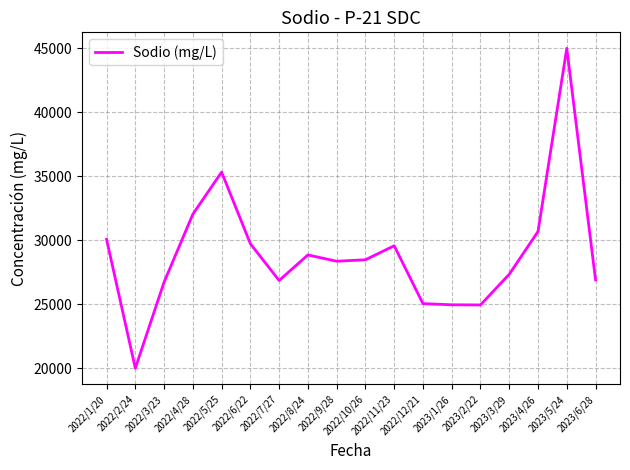

What is the ratio of the value at 2022/10/26 to the value at 2022/9/28?

1.0